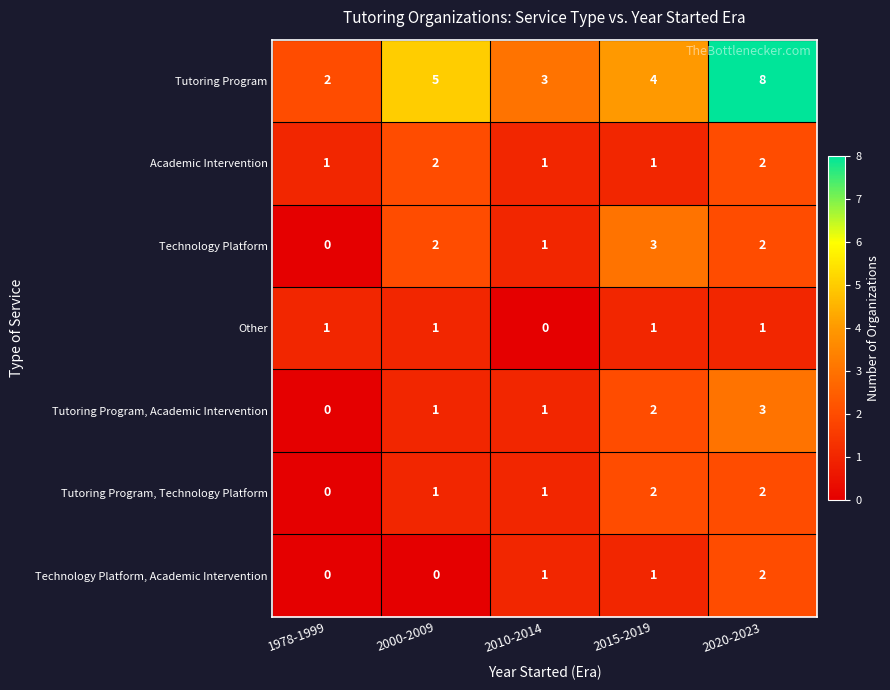

What is the spread (max minus min) of values at 2020-2023?

7